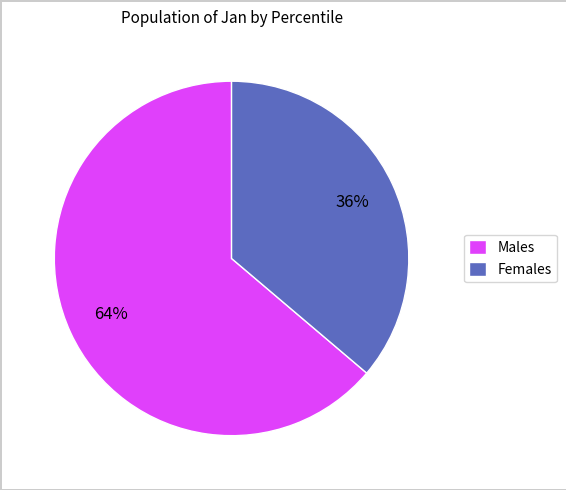

Is there any slice that represents more than half of the pie?

Yes